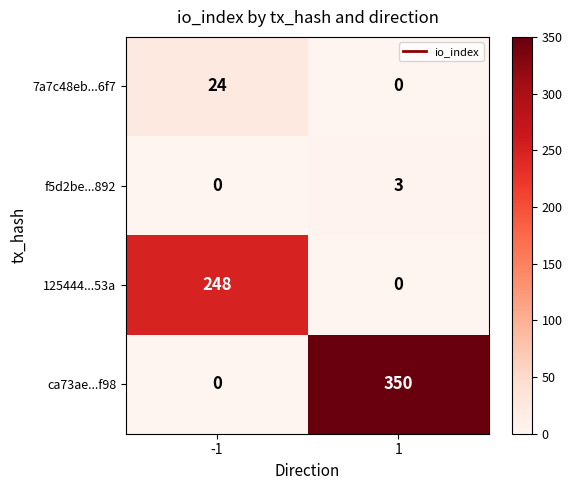

Reading left to right, list all the values displayed in this chart.

7a7c48eb...6f7: 24	0
f5d2be...892: 0	3
125444...53a: 248	0
ca73ae...f98: 0	350